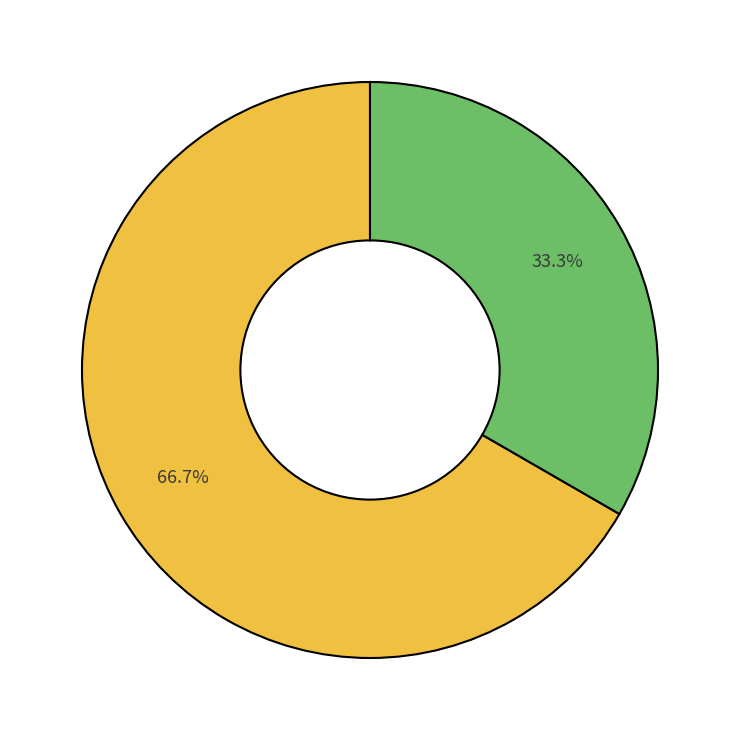

Does any single category account for the majority?

Yes